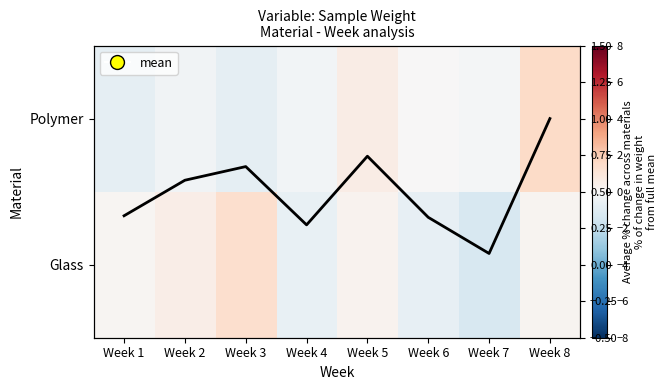

List the labels in order of Polymer value, smallest first.

Week 3, Week 1, Week 2, Week 4, Week 7, Week 6, Week 5, Week 8